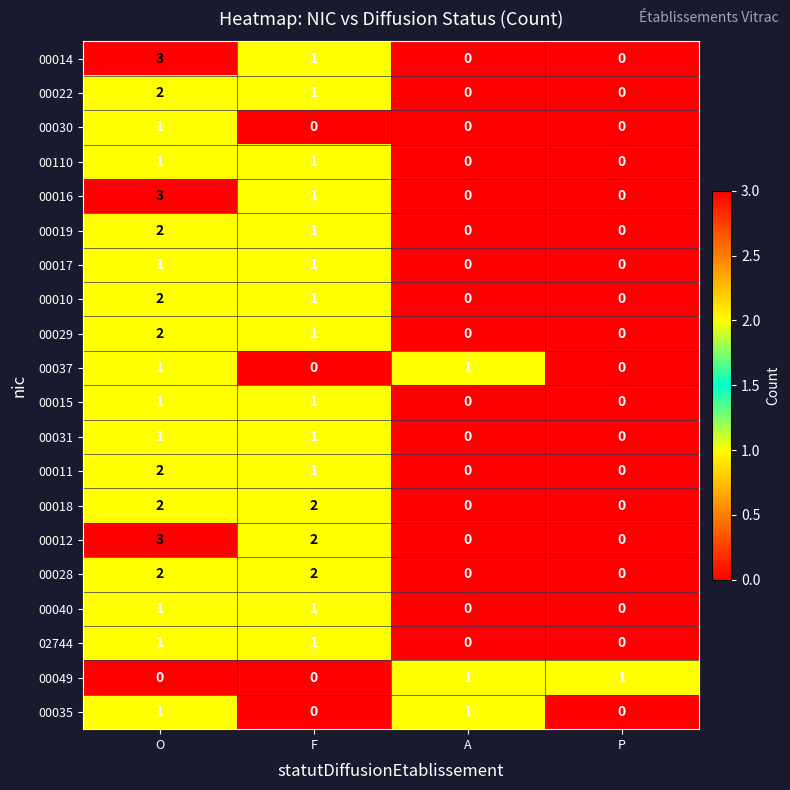

What is the total value across all series at A?

3